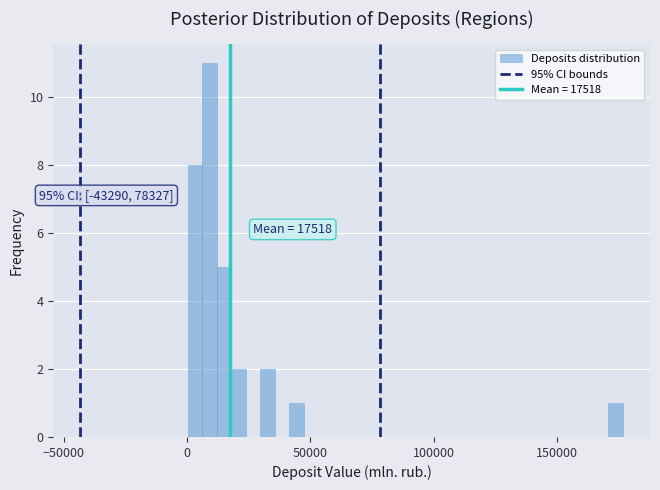

Read against the x-axis, roughly where is the centre of the tallest bar?

10000